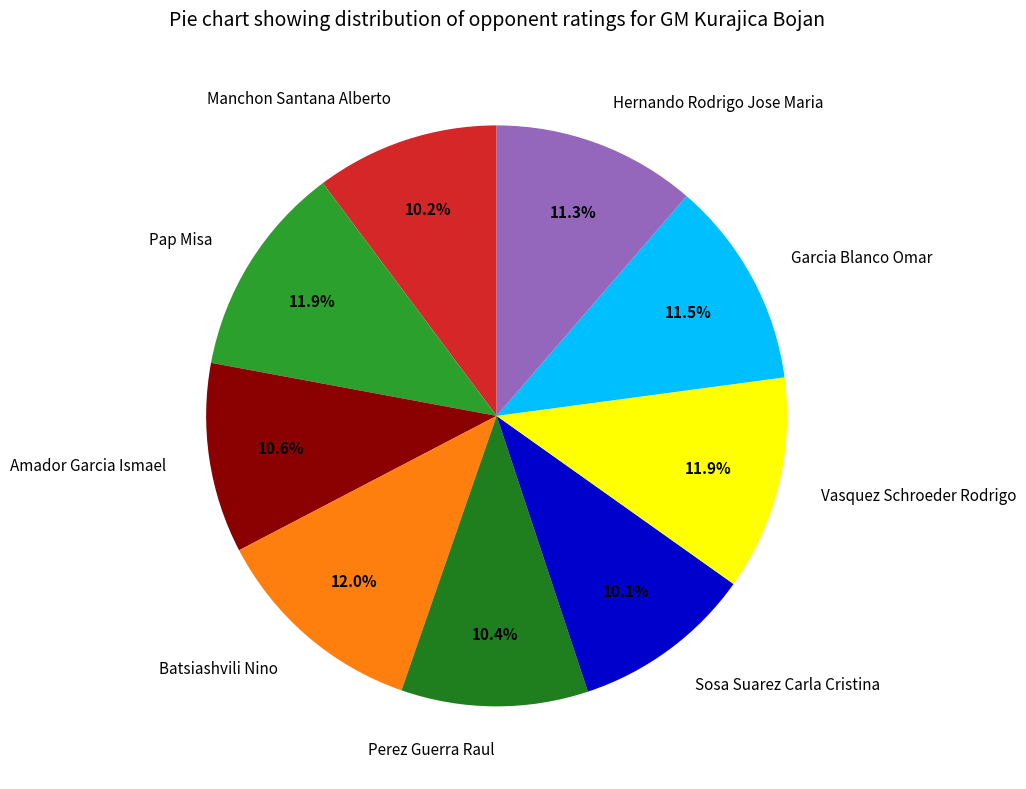

Do Hernando Rodrigo Jose Maria and Garcia Blanco Omar together represent more than half of the pie?

No